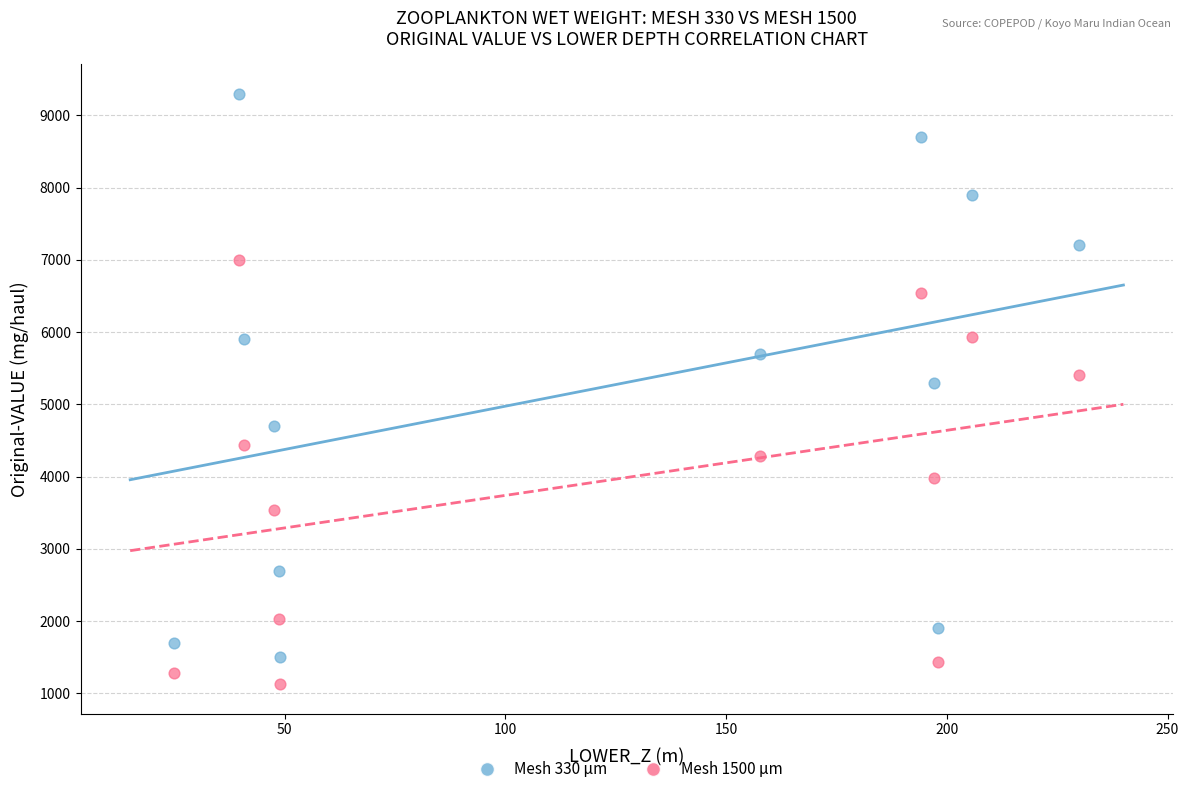

Across all data points, what is the range of X values (max minus min)?

205.0